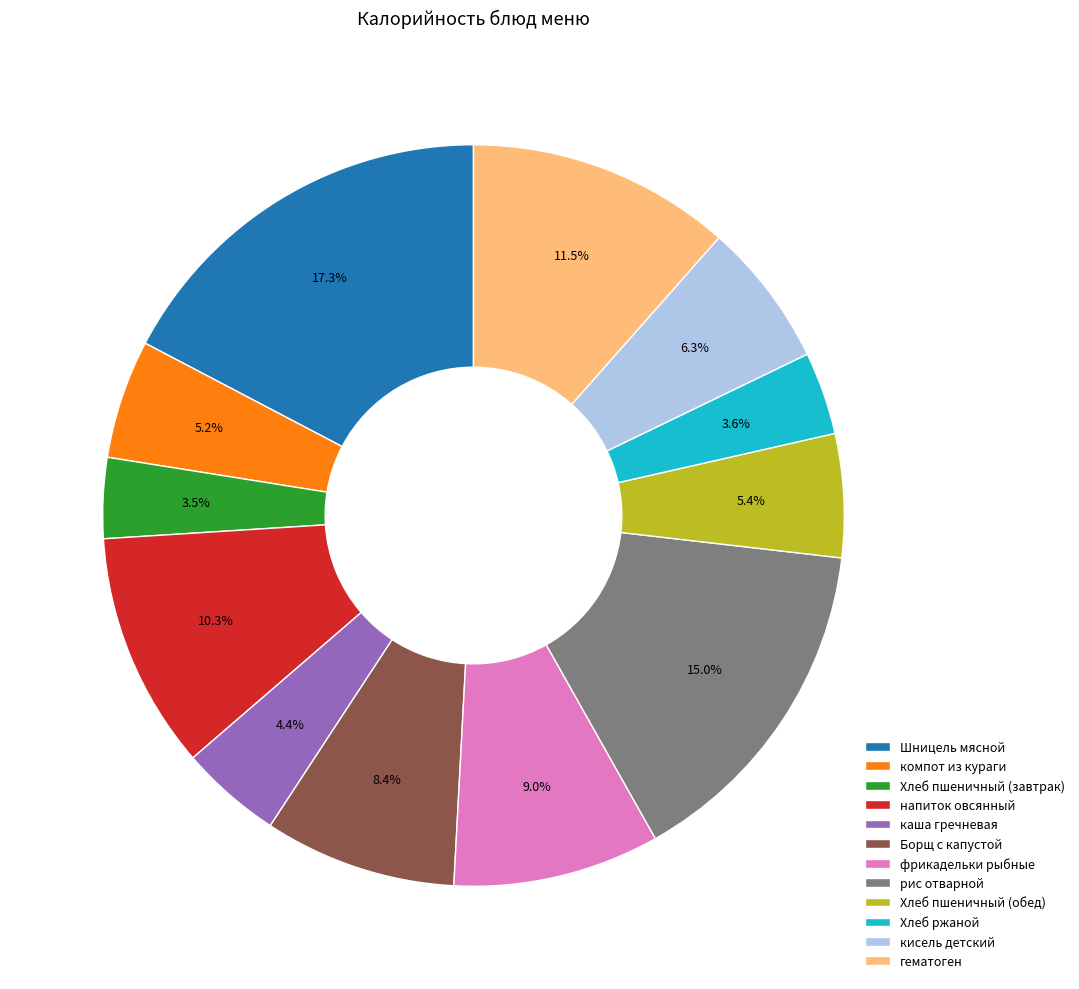

Is каша гречневая the majority of the pie?

No